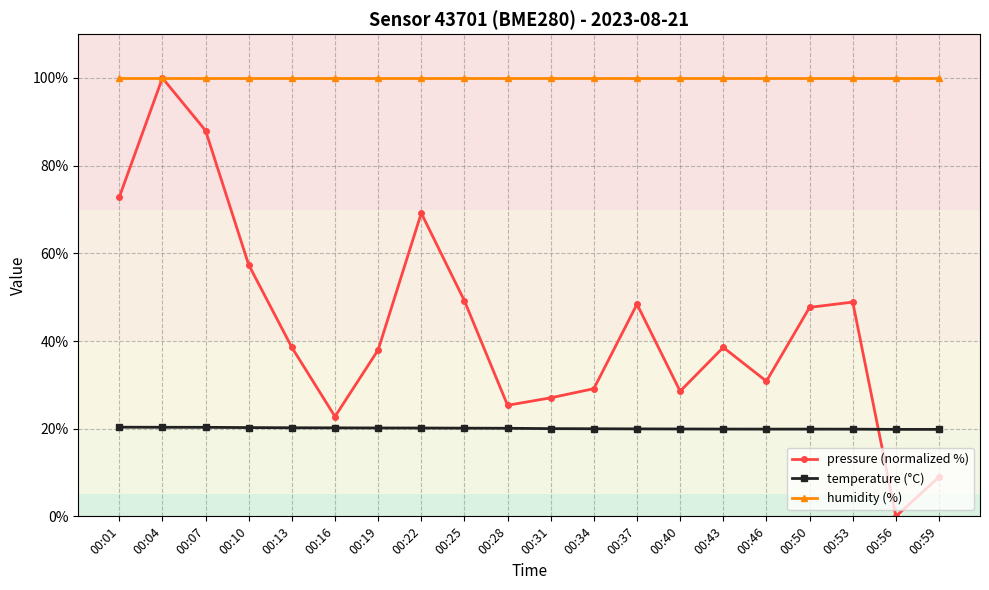

True or false: pressure (normalized %) has more than 1 points higher than both neighbors.

True